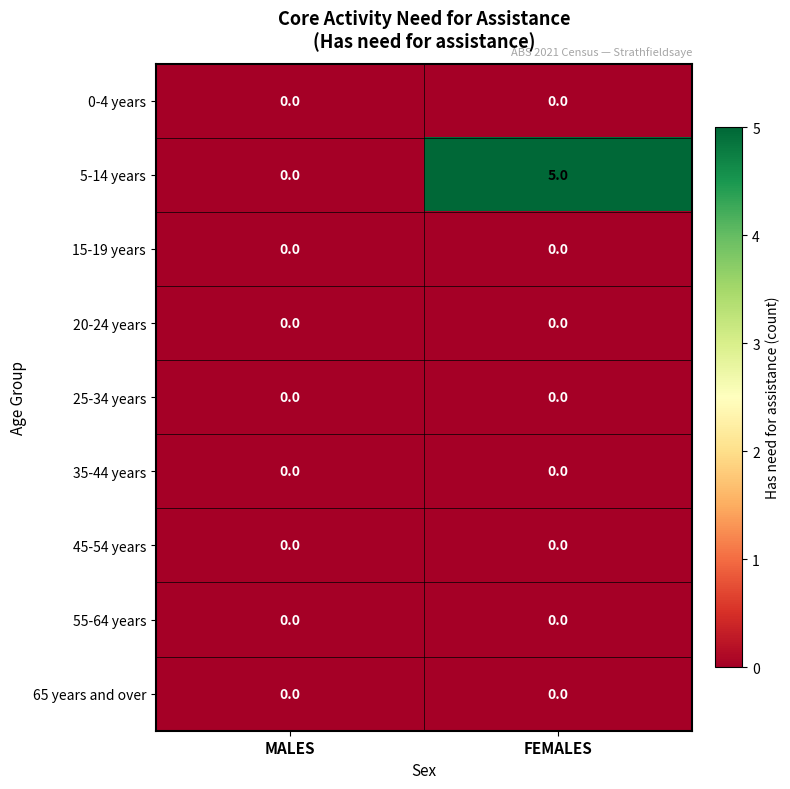

Which category has the highest value across all series?

FEMALES